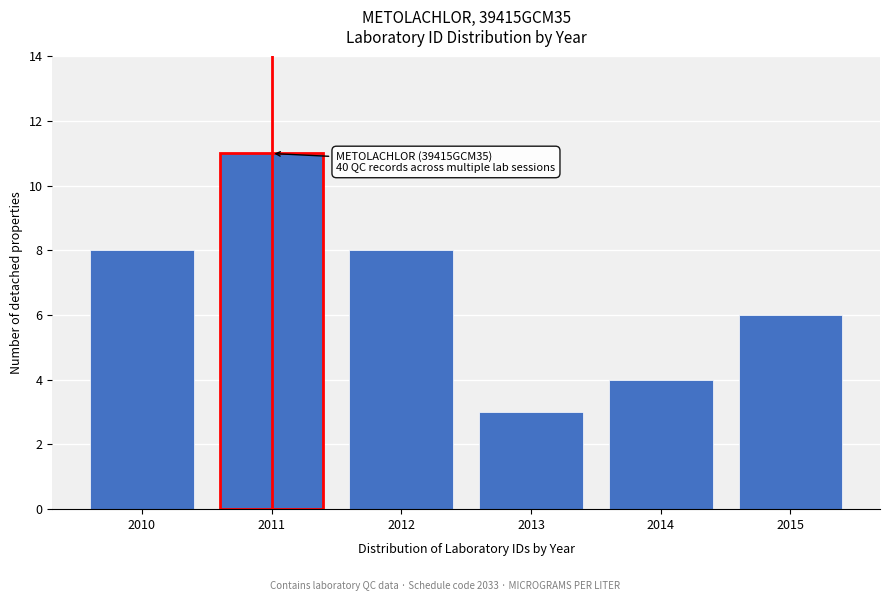

Reading left to right, transcribe all the data shown in this chart.

2010=8	2011=11	2012=8	2013=3	2014=4	2015=6